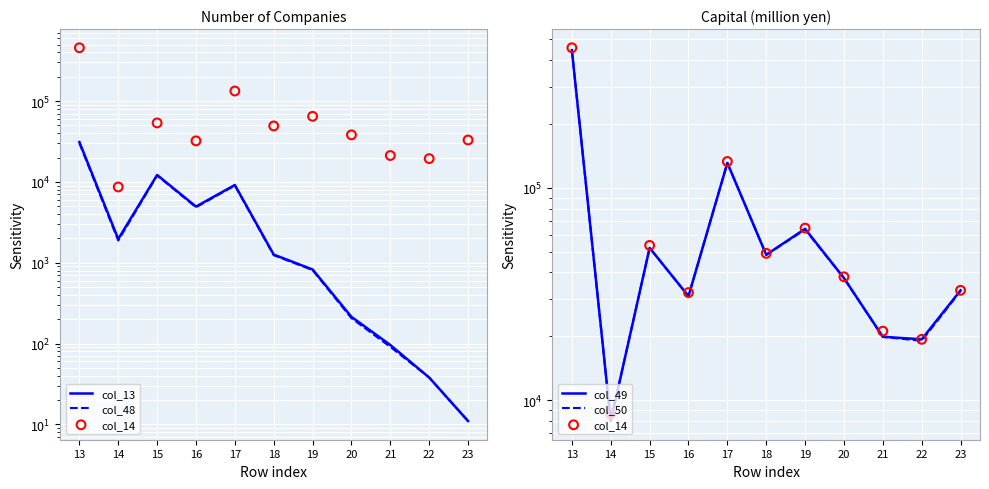

At which category is the sum across all series the highest?

13